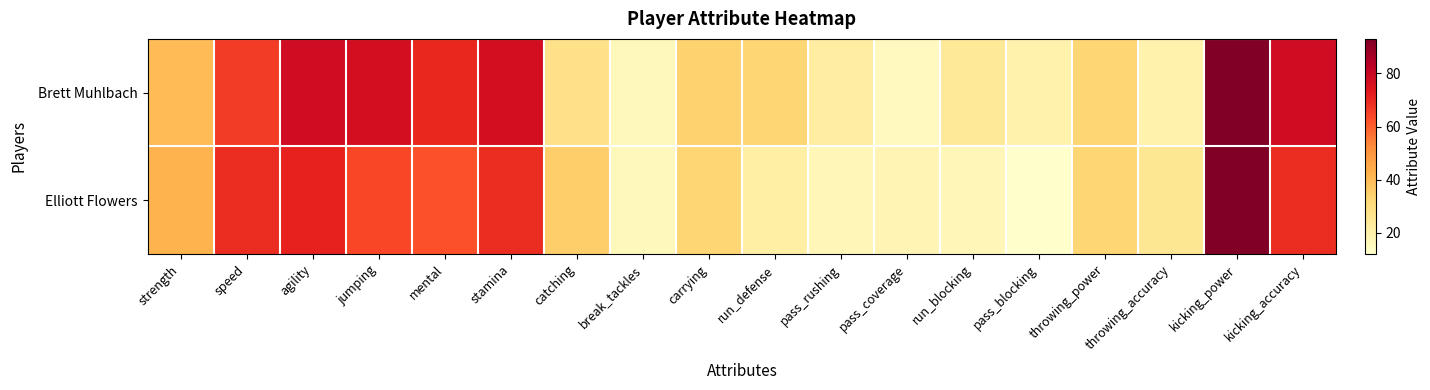

Between run_defense and pass_coverage, which is larger?

run_defense